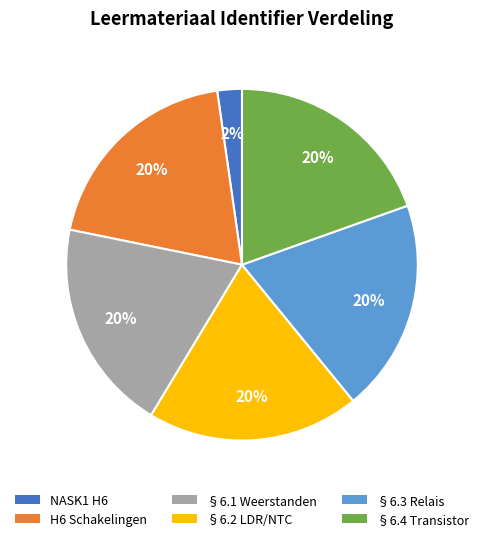

Count the number of slices in the pie.

6